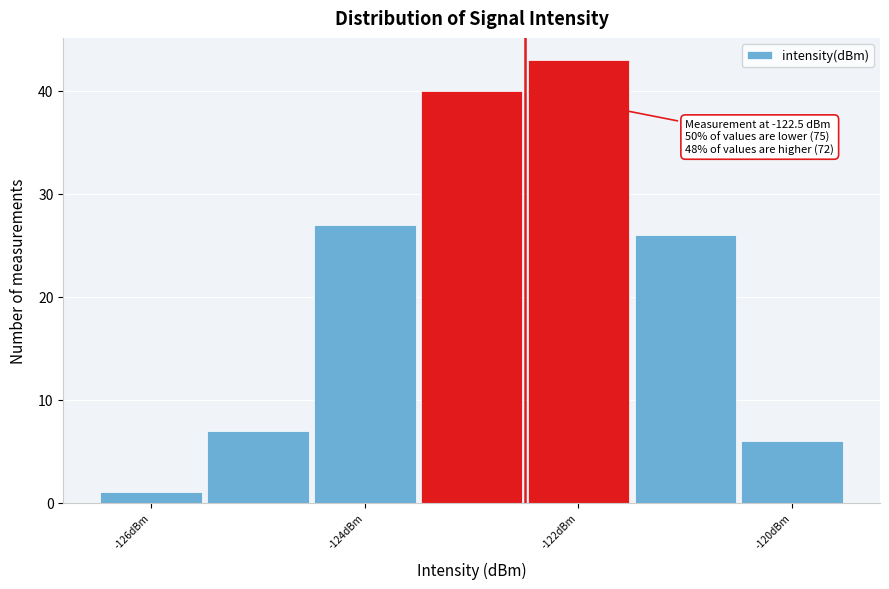

Which range on the x-axis has the tallest bar?

-122.5 to -121.5